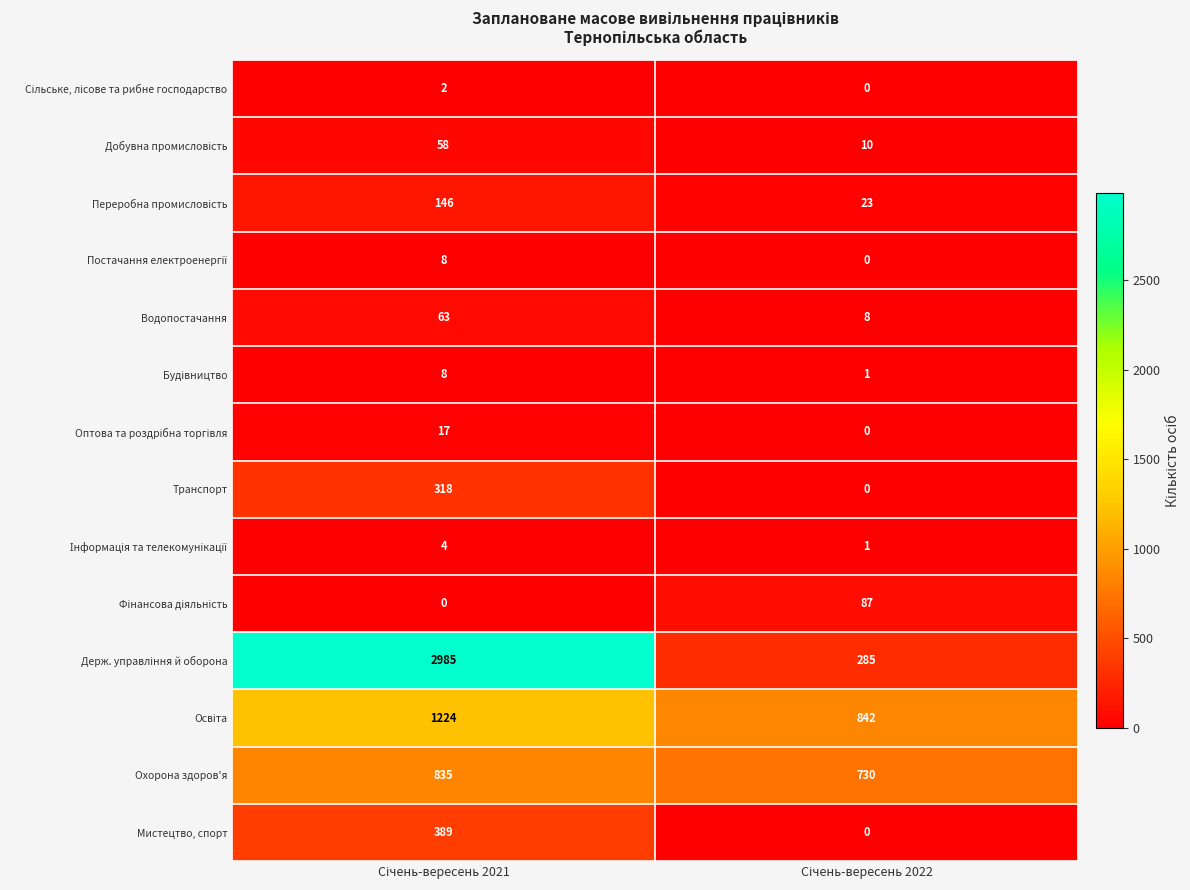

How many categories are shown in the chart?

2